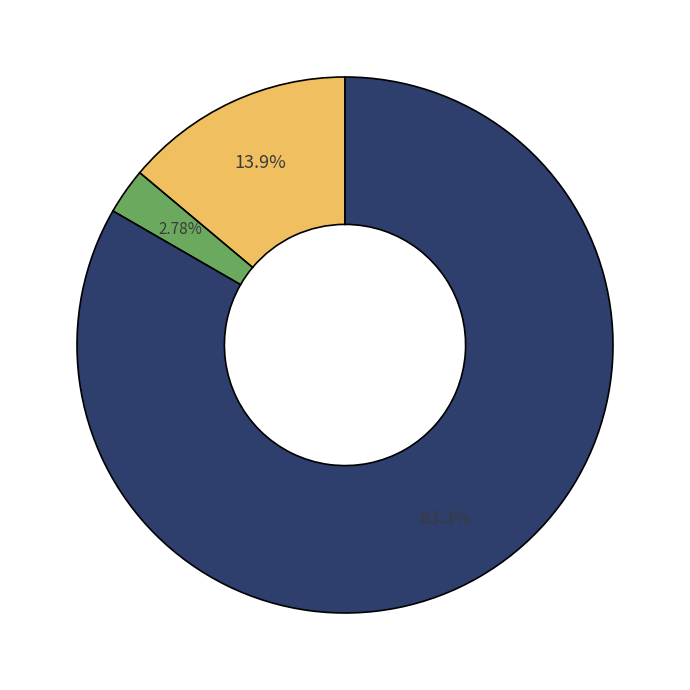

Does any single category account for the majority?

Yes